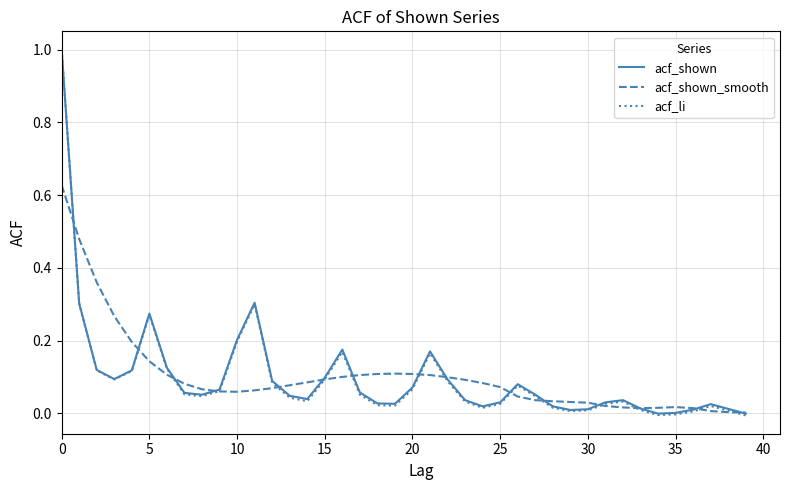

Which series has the largest range (max minus min)?

acf_li